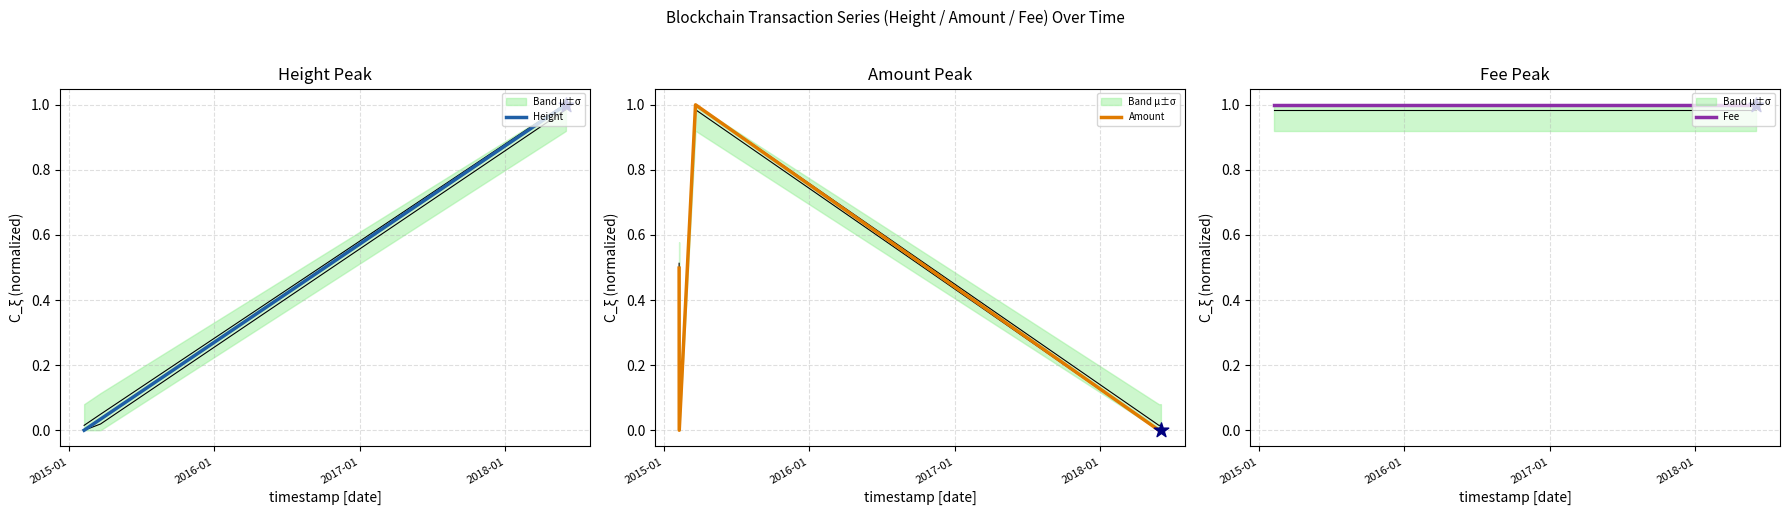

Which series has the largest total across all categories?

Fee